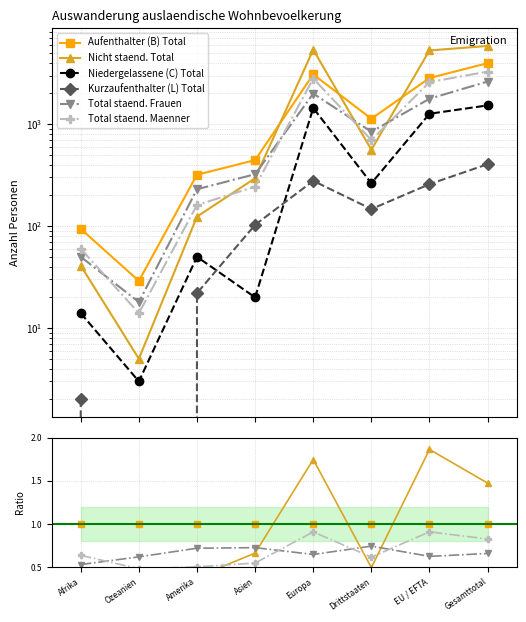

Between Afrika and Asien, which is larger?

Afrika